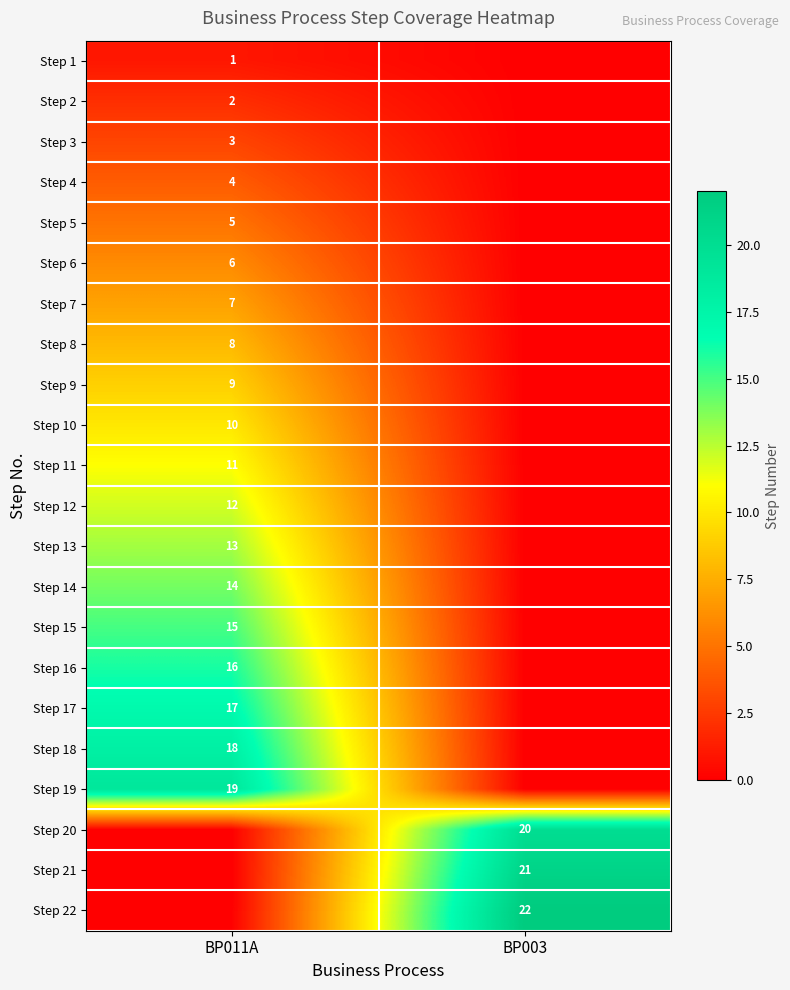

Between BP003 and BP011A, which is larger?

BP011A